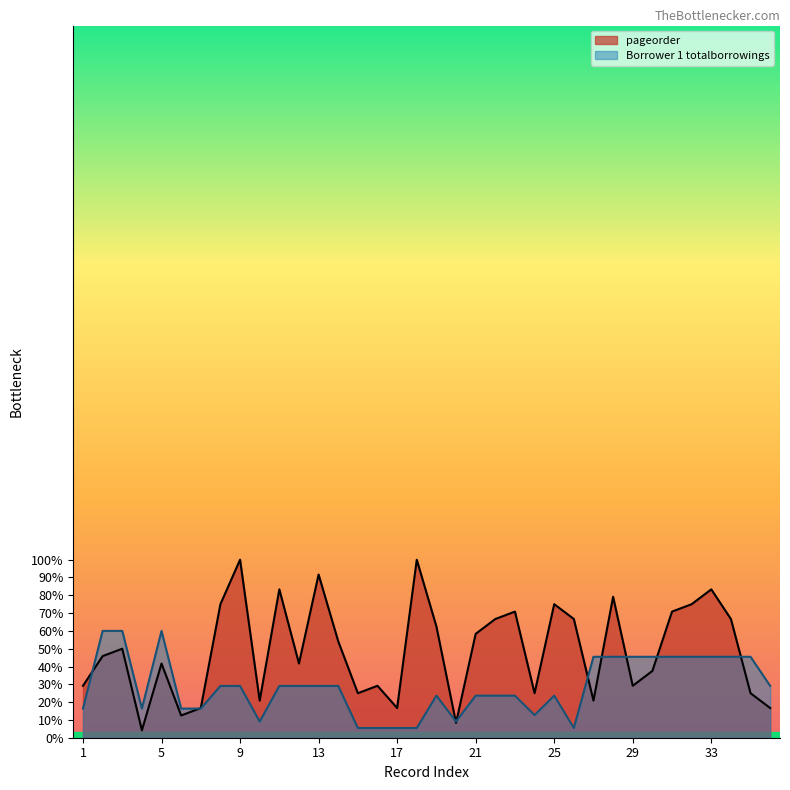

True or false: pageorder and Borrower 1 totalborrowings cross at least once.

True